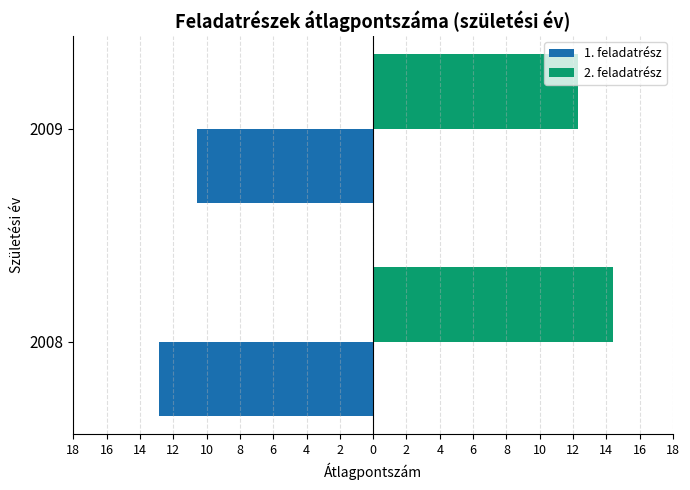

What is the value of the 1. feladatrész bar at the 2nd from the left?

-10.6